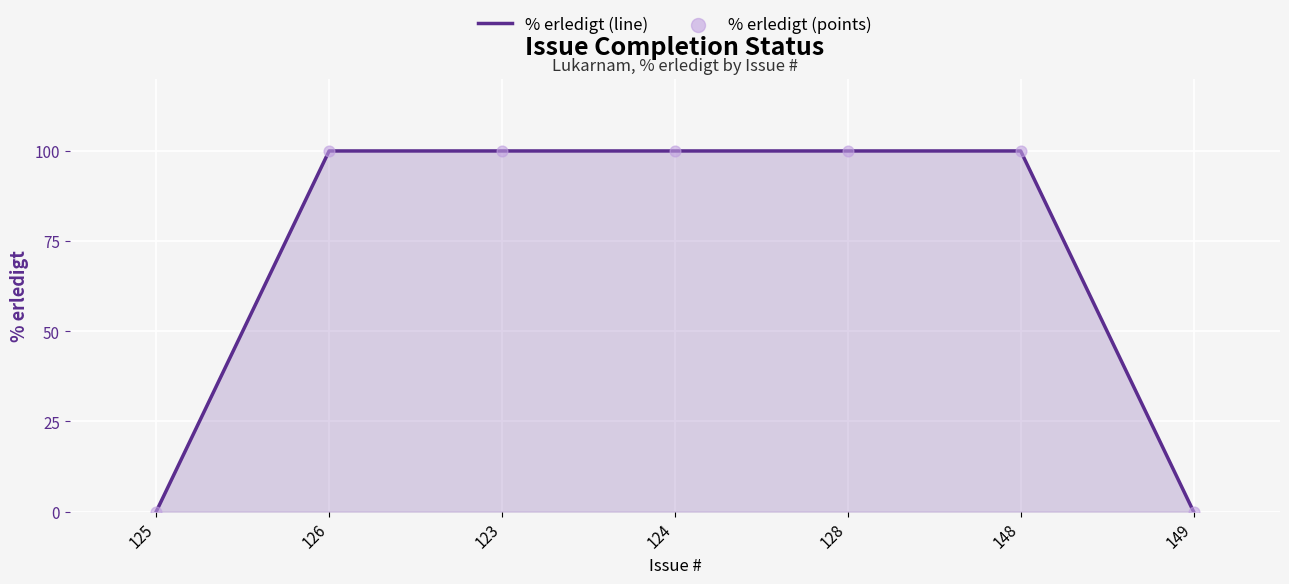

What is the change in value from 125 to 123?

+100